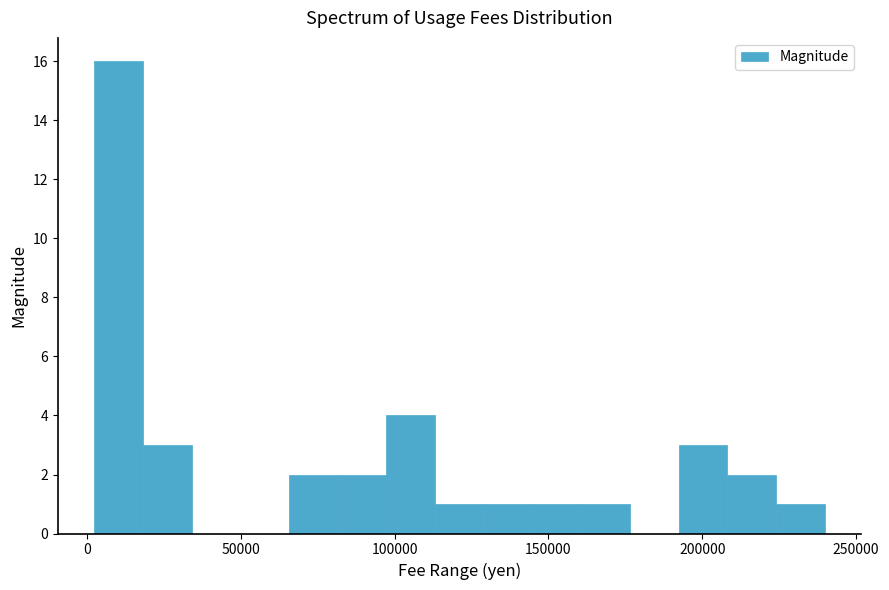

Around what value on the x-axis is the tallest bar? Give the approximate position of its centre, as read against the axis.

10000